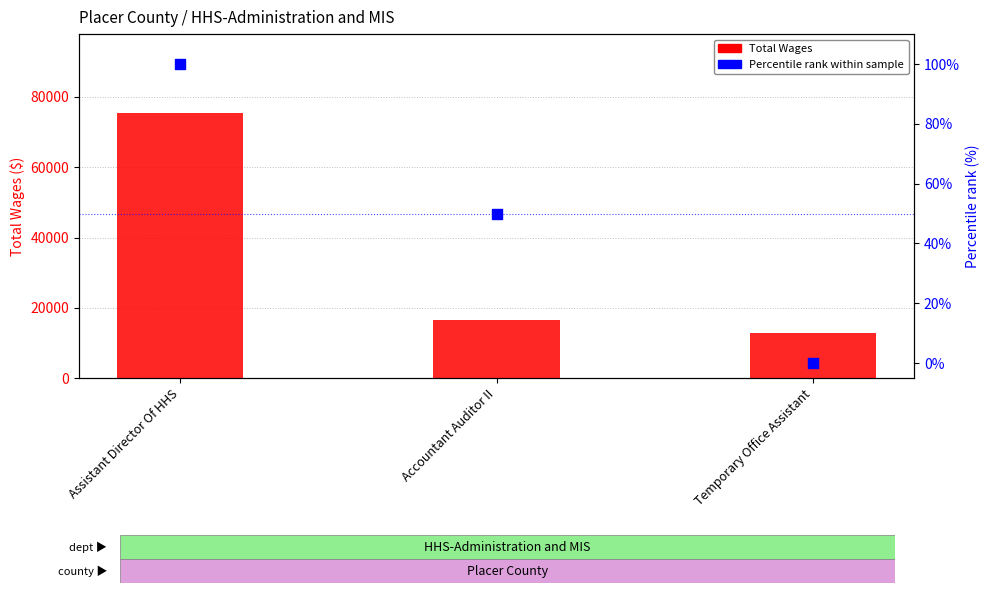

At which category is the sum across all series the highest?

Assistant Director Of HHS